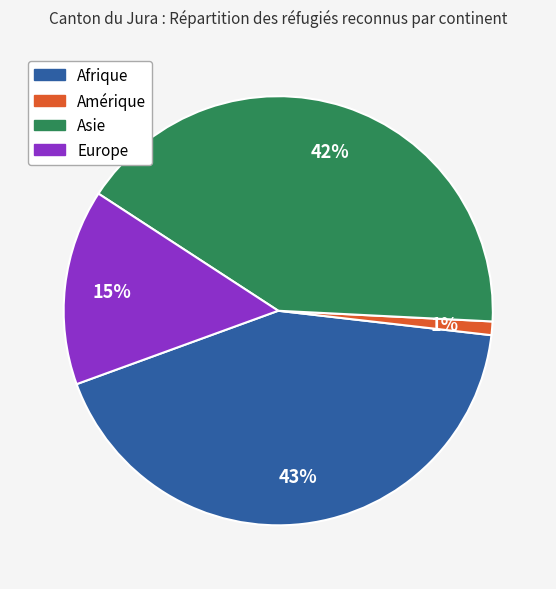

To the nearest percent, what is the difference between the Europe and Asie slice percentages?

27%